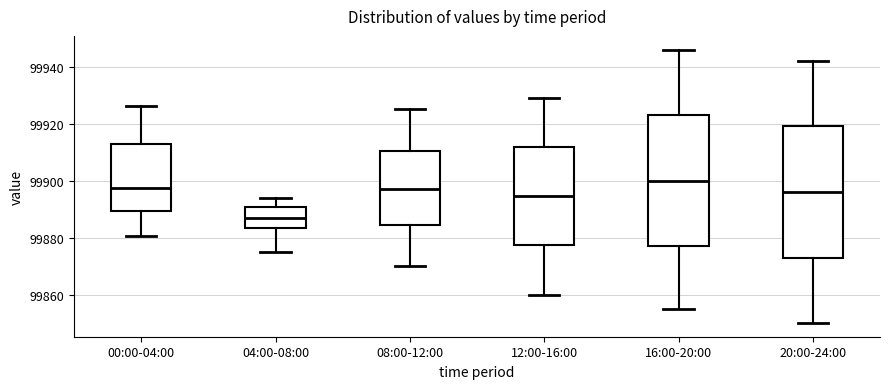

Where is the upper edge of the box for 00:00-04:00 on the y-axis? The values are not printed on the chart, so give them approximately, as read against the axis.

99914